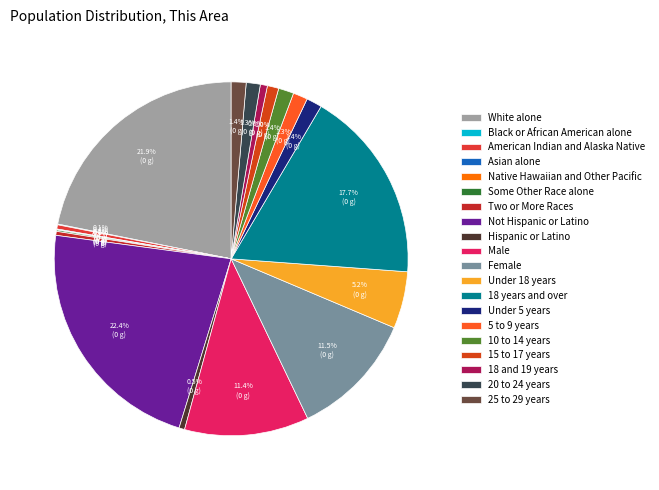

How many slices are in this pie chart?

20